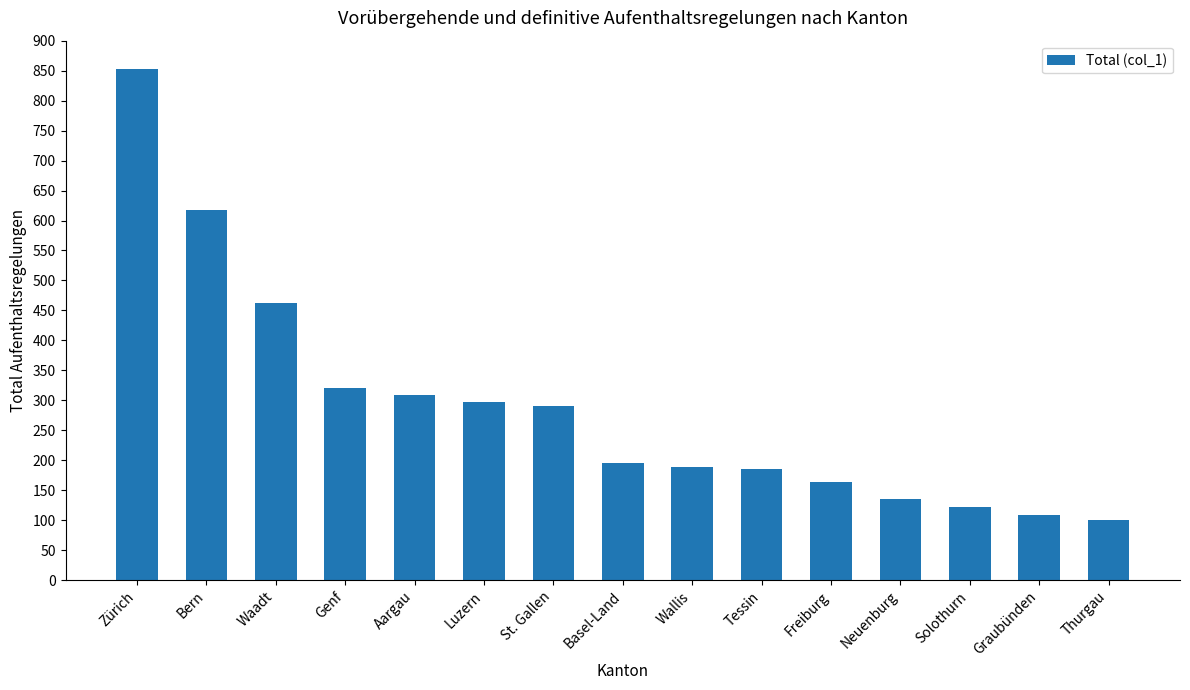

What is the value of the 3rd bar from the left?

463